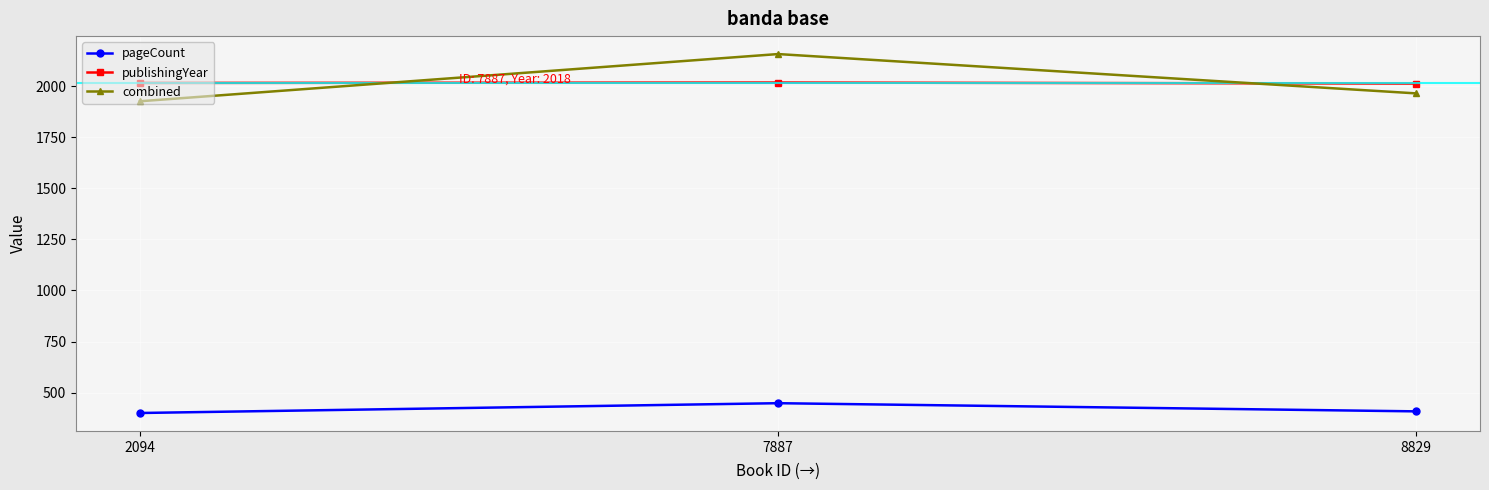

What is the difference between the highest and lowest values at 8829?

1605.0